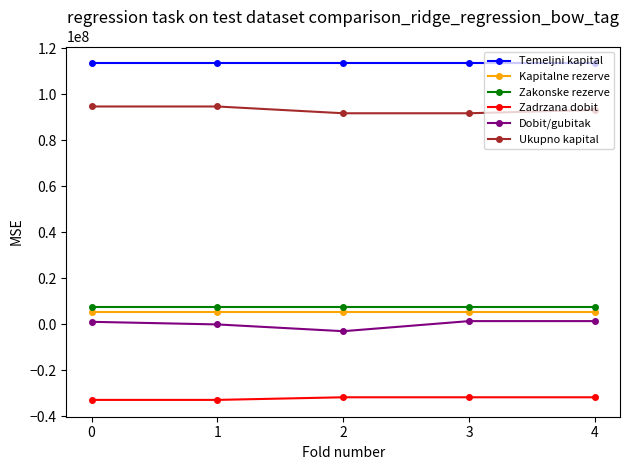

What is the greatest value displayed?

113504000